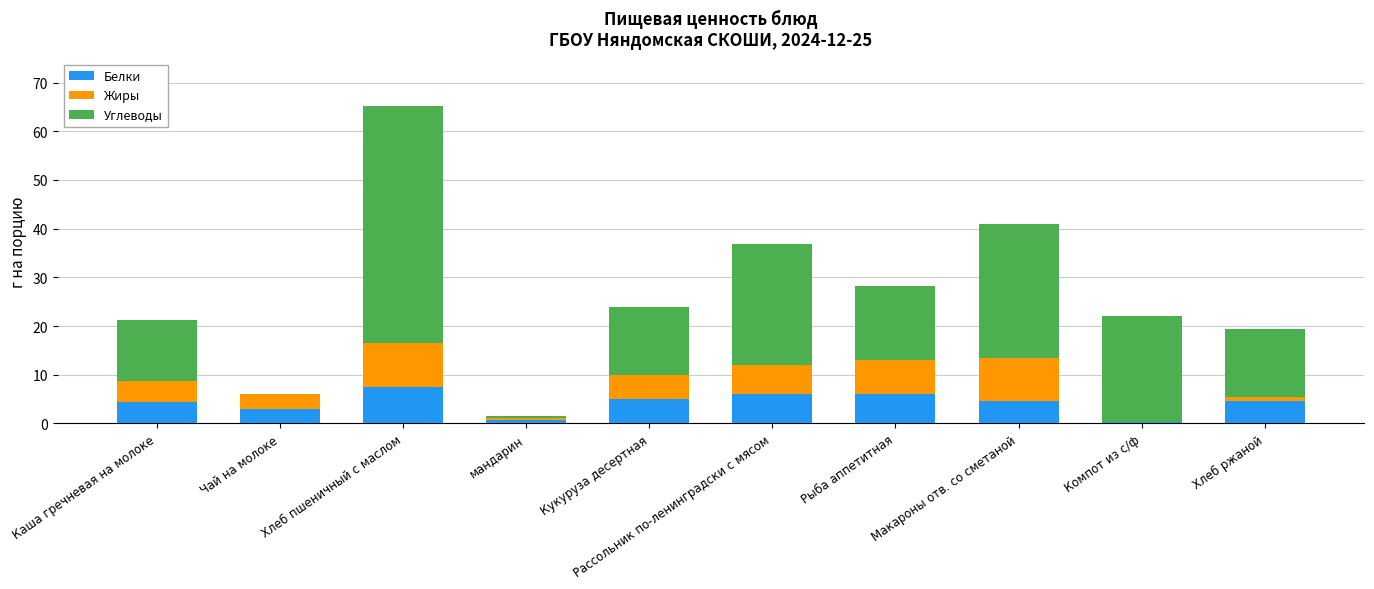

Is it true that Белки equals 5.0 at Кукуруза десертная?

True